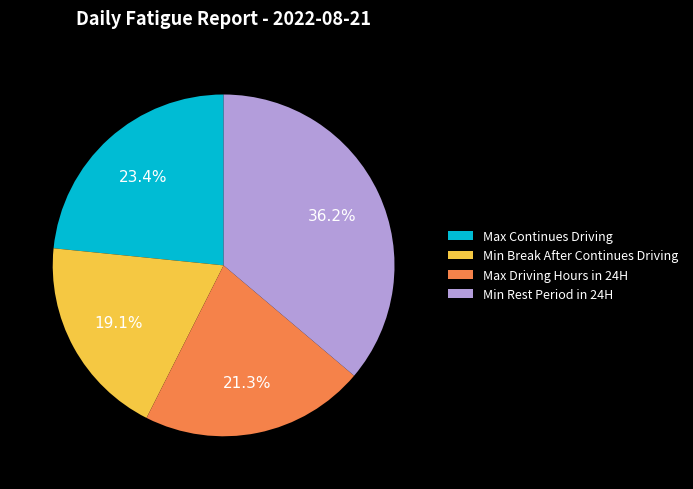

Which has a higher value, Min Break After Continues Driving or Max Continues Driving?

Max Continues Driving